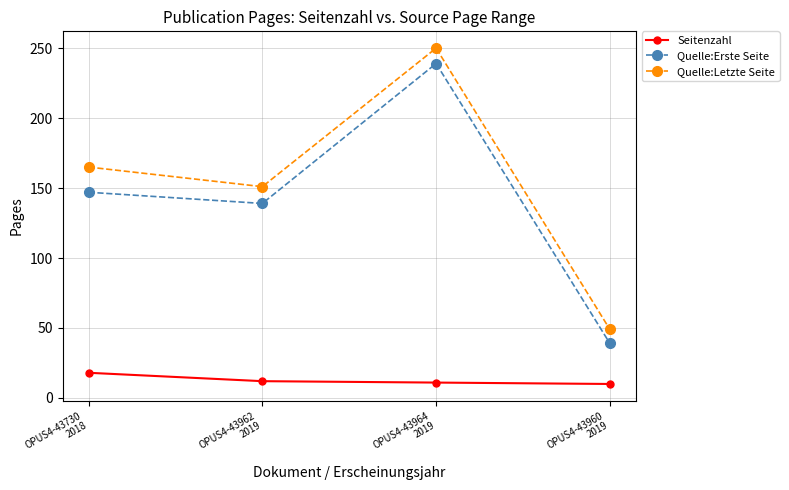

Does the chart have visible grid lines?

Yes